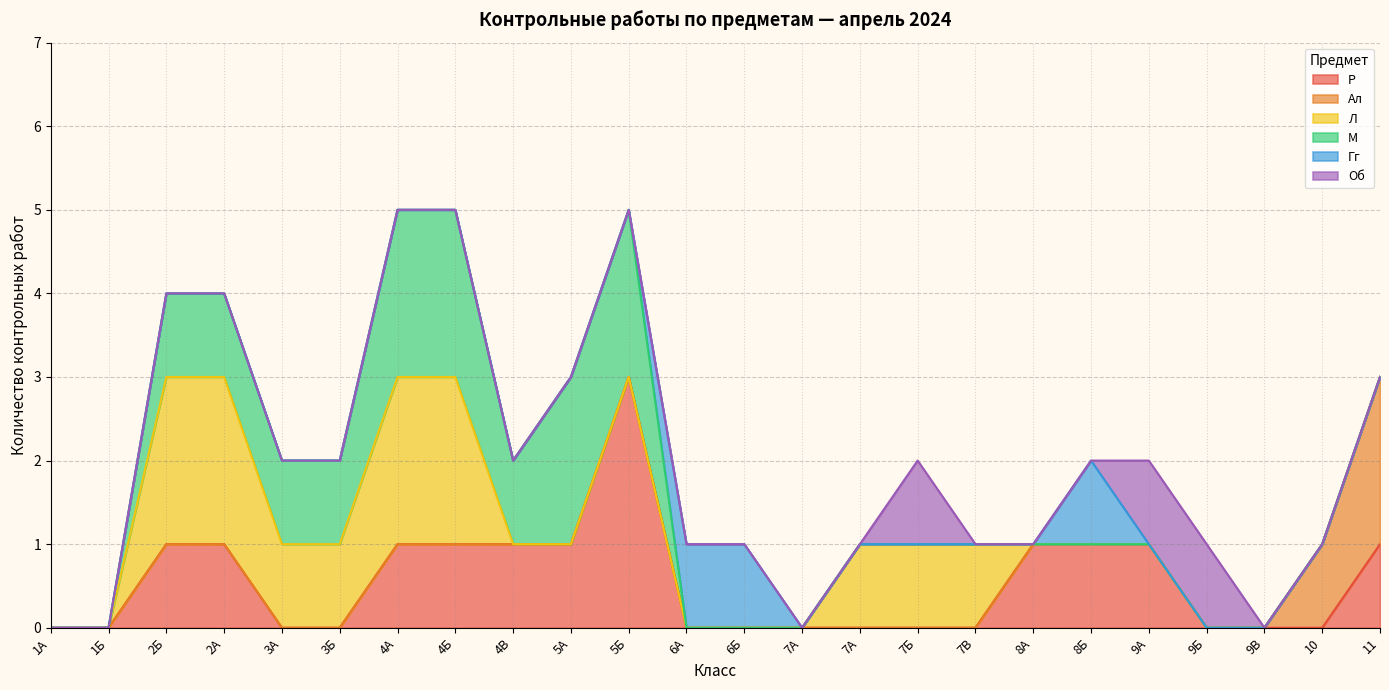

Count the number of data series in this chart.

6